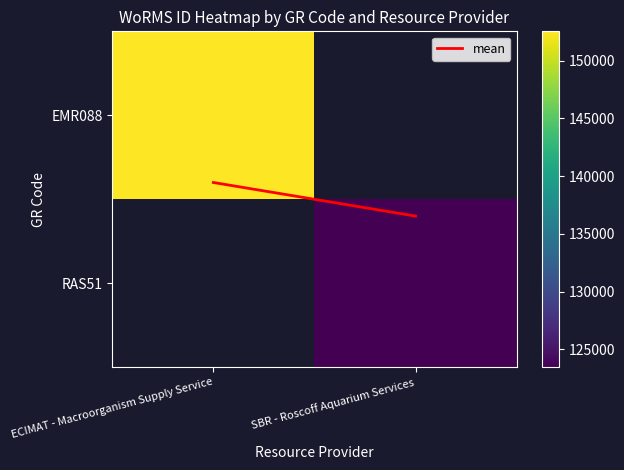

How many data points does each series have?

2